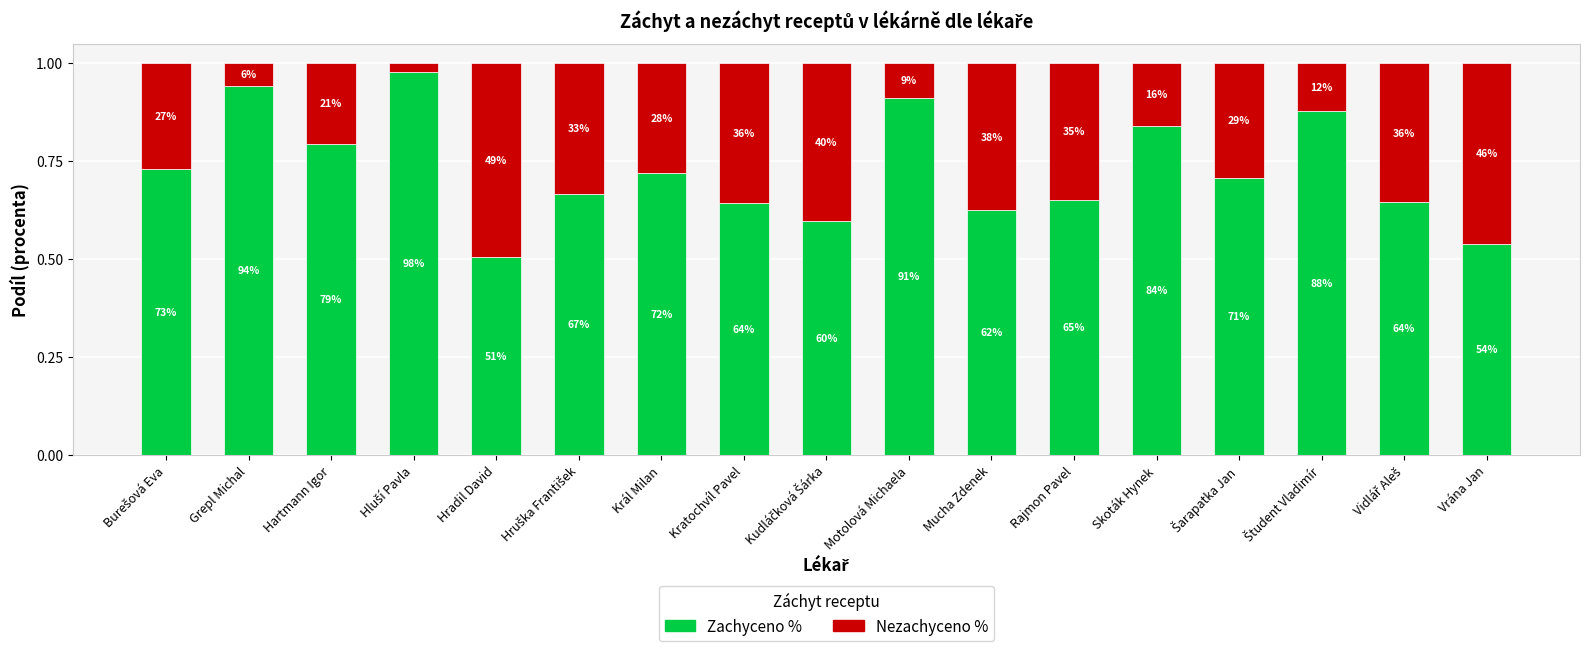

What are all the series names shown in the legend?

Zachyceno %, Nezachyceno %